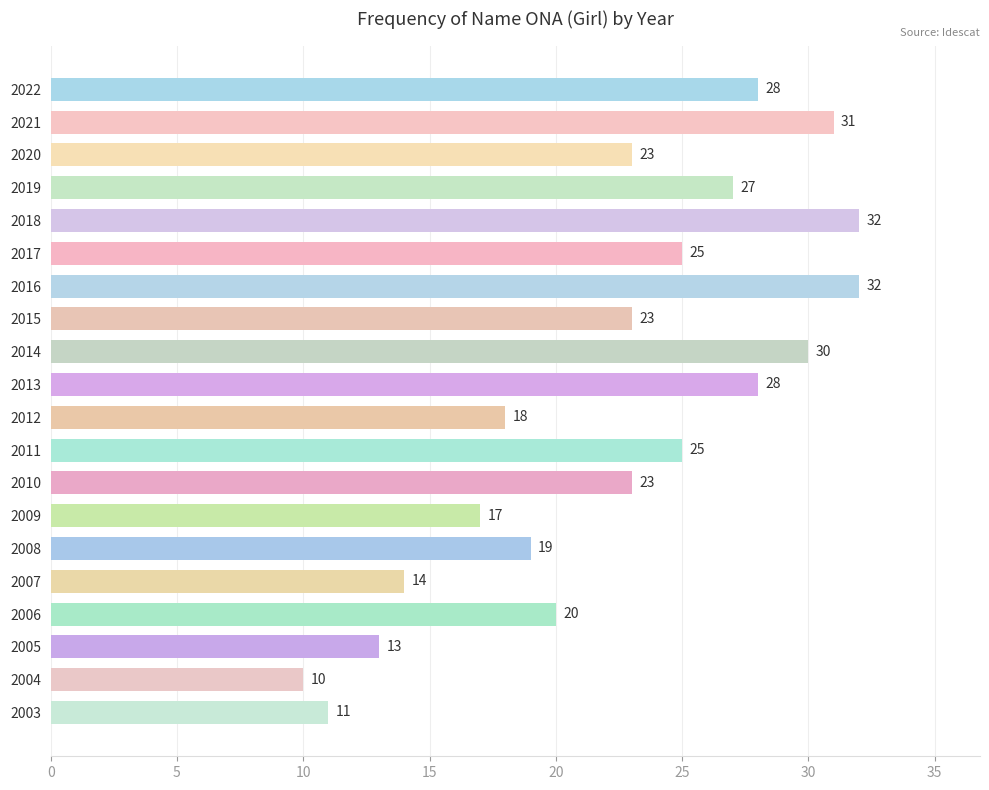

How many series are shown in this chart?

1